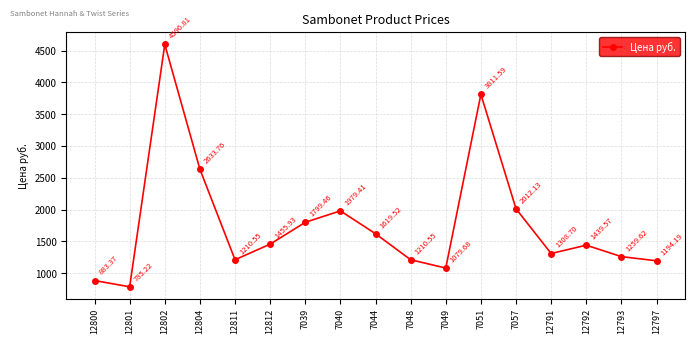

What is the average value?

1781.2